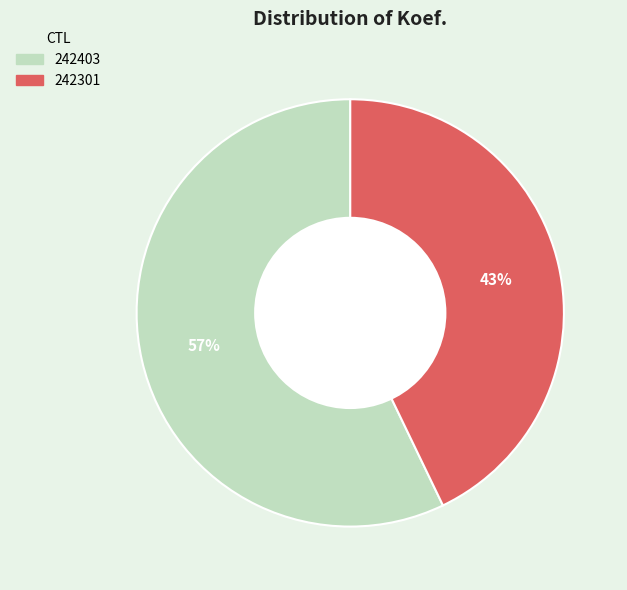

Count the number of slices in the pie.

2